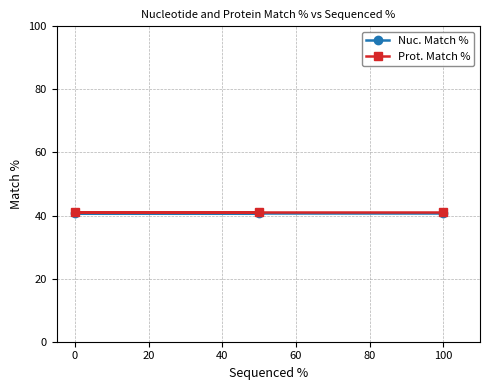

Reading right to left, extract all data points from this chart.

Nuc. Match %: 40.9	40.9	40.9
Prot. Match %: 41.1	41.1	41.1